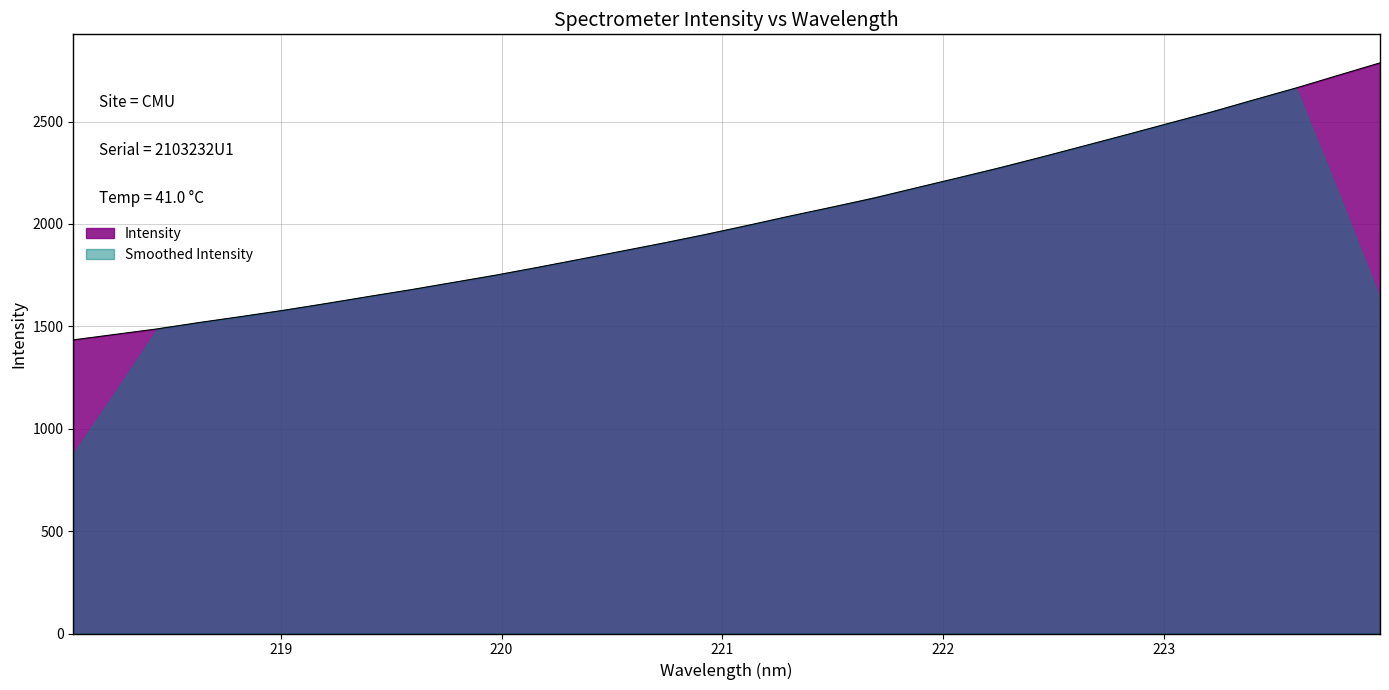

Reading left to right, what are all the values shown in this chart?

218.0596=1434.0	218.2508=1461.0	218.442=1487.9	218.6332=1519.2	218.8244=1548.5	219.0156=1578.8	219.2067=1611.7	219.3979=1645.8	219.589=1678.9	219.7801=1714.3	219.9712=1749.5	220.1623=1787.7	220.3533=1827.3	220.5444=1867.2	220.7354=1907.2	220.9264=1949.1	221.1174=1993.5	221.3083=2039.1	221.4993=2082.7	221.6902=2127.3	221.8812=2177.0	222.0721=2226.2	222.263=2275.9	222.4538=2328.6	222.6447=2382.8	222.8355=2437.1	223.0264=2492.5	223.2172=2547.1	223.408=2606.0	223.5987=2663.8	223.7895=2725.5	223.9802=2786.9